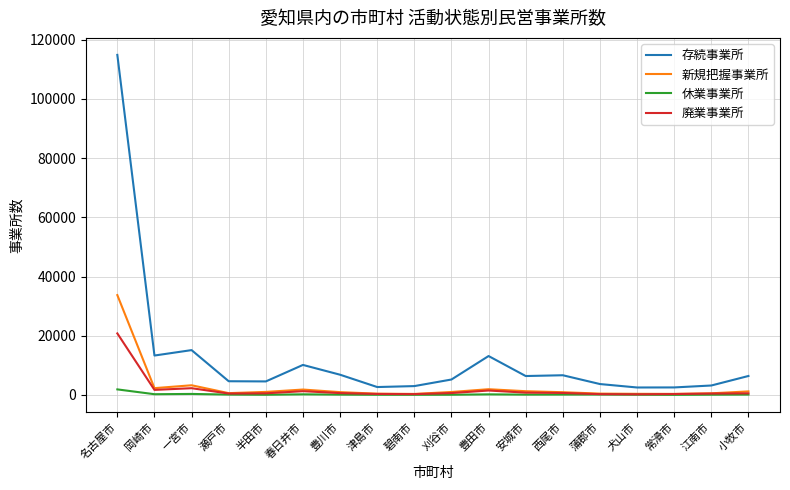

The 新規把握事業所 series shows 48076 at 名古屋市. True or false?

False